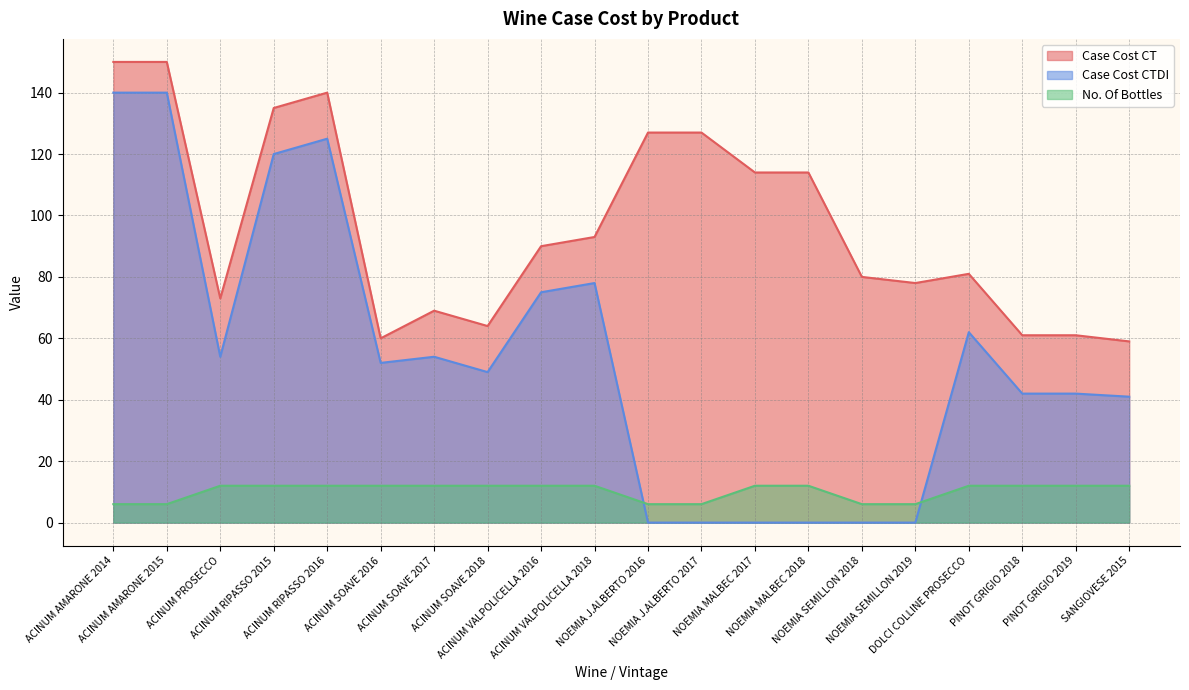

What is the label of the 15th point from the left?

NOEMIA SEMILLON 2018